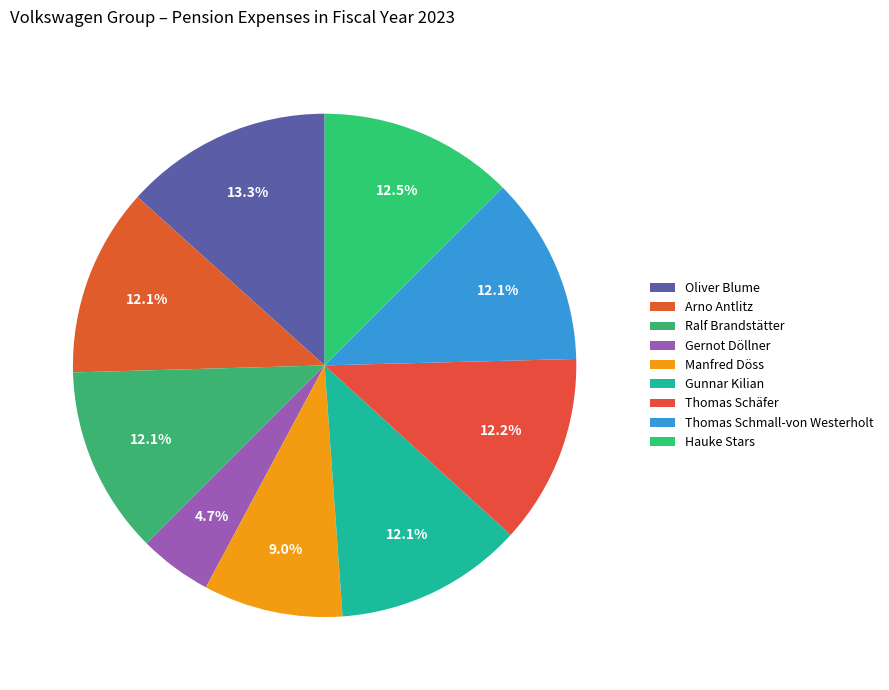

To the nearest percent, what is the combined percentage of Thomas Schmall-von Westerholt and Arno Antlitz?

24%